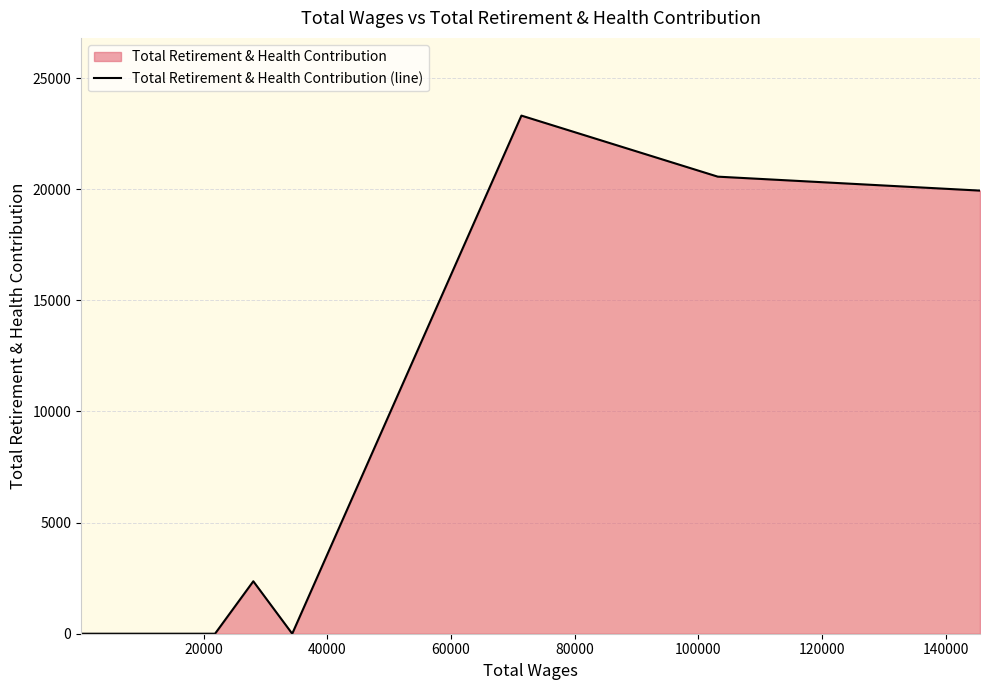

What is the difference between the maximum and minimum values?

23315